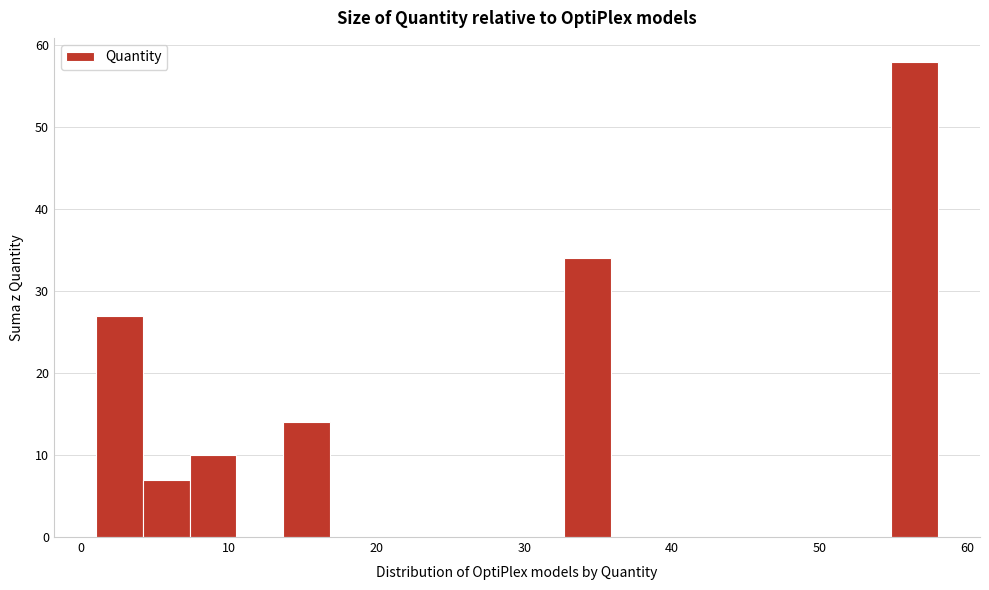

Read against the x-axis, roughly where is the centre of the tallest bar?

56